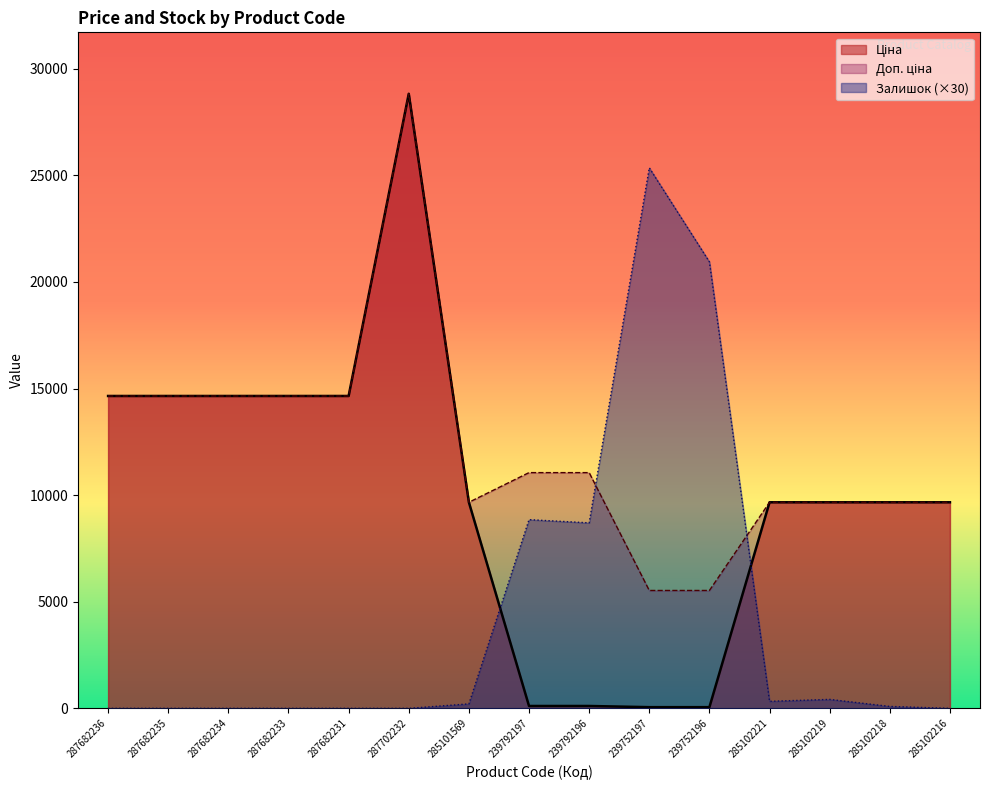

What is the difference between the maximum and second lowest values in the Ціна series?

28766.5